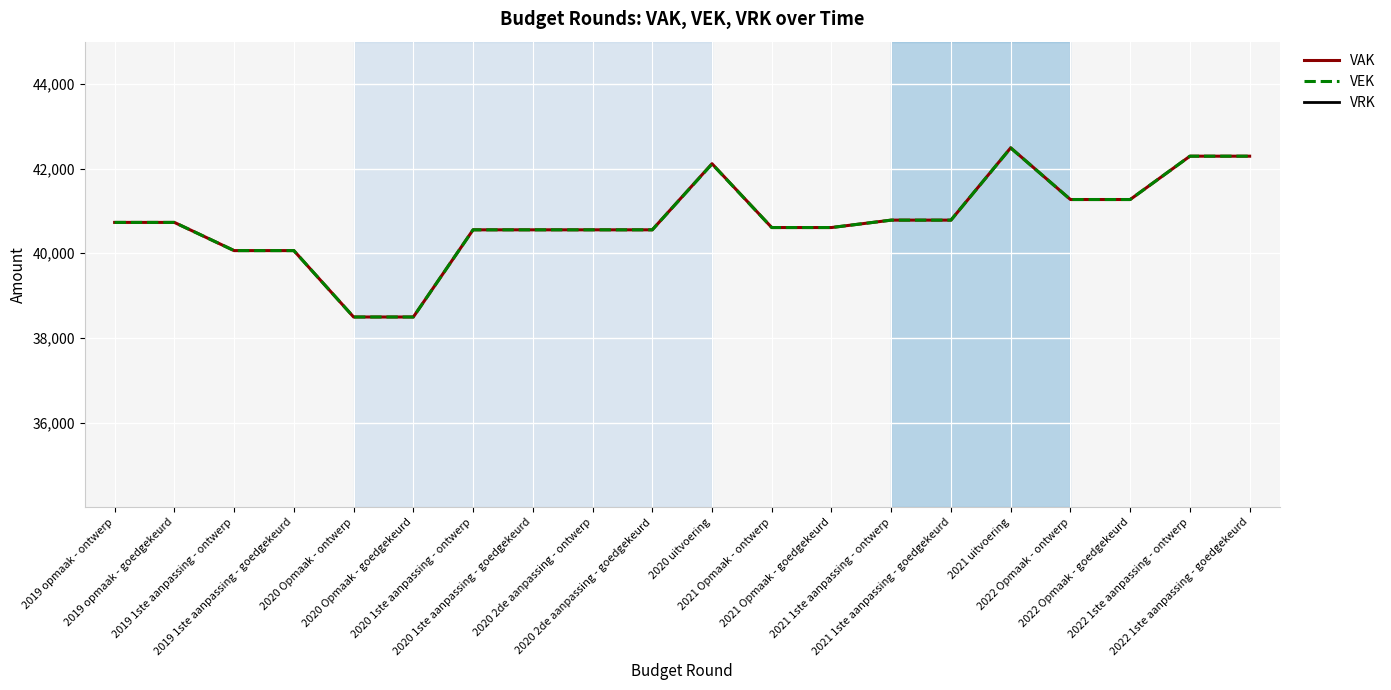

Reading left to right, transcribe all the data shown in this chart.

VAK: 2019 opmaak - ontwerp=40729	2019 opmaak - goedgekeurd=40729	2019 1ste aanpassing - ontwerp=40063	2019 1ste aanpassing - goedgekeurd=40063	2020 Opmaak - ontwerp=38494	2020 Opmaak - goedgekeurd=38494	2020 1ste aanpassing - ontwerp=40554	2020 1ste aanpassing - goedgekeurd=40554	2020 2de aanpassing - ontwerp=40554	2020 2de aanpassing - goedgekeurd=40554	2020 uitvoering=42116	2021 Opmaak - ontwerp=40608	2021 Opmaak - goedgekeurd=40608	2021 1ste aanpassing - ontwerp=40783	2021 1ste aanpassing - goedgekeurd=40783	2021 uitvoering=42492	2022 Opmaak - ontwerp=41270	2022 Opmaak - goedgekeurd=41270	2022 1ste aanpassing - ontwerp=42294	2022 1ste aanpassing - goedgekeurd=42294
VEK: 2019 opmaak - ontwerp=40729	2019 opmaak - goedgekeurd=40729	2019 1ste aanpassing - ontwerp=40063	2019 1ste aanpassing - goedgekeurd=40063	2020 Opmaak - ontwerp=38494	2020 Opmaak - goedgekeurd=38494	2020 1ste aanpassing - ontwerp=40554	2020 1ste aanpassing - goedgekeurd=40554	2020 2de aanpassing - ontwerp=40554	2020 2de aanpassing - goedgekeurd=40554	2020 uitvoering=42110	2021 Opmaak - ontwerp=40608	2021 Opmaak - goedgekeurd=40608	2021 1ste aanpassing - ontwerp=40783	2021 1ste aanpassing - goedgekeurd=40783	2021 uitvoering=42489	2022 Opmaak - ontwerp=41270	2022 Opmaak - goedgekeurd=41270	2022 1ste aanpassing - ontwerp=42294	2022 1ste aanpassing - goedgekeurd=42294
VRK: 2019 opmaak - ontwerp=0	2019 opmaak - goedgekeurd=0	2019 1ste aanpassing - ontwerp=0	2019 1ste aanpassing - goedgekeurd=0	2020 Opmaak - ontwerp=0	2020 Opmaak - goedgekeurd=0	2020 1ste aanpassing - ontwerp=0	2020 1ste aanpassing - goedgekeurd=0	2020 2de aanpassing - ontwerp=0	2020 2de aanpassing - goedgekeurd=0	2020 uitvoering=0	2021 Opmaak - ontwerp=0	2021 Opmaak - goedgekeurd=0	2021 1ste aanpassing - ontwerp=0	2021 1ste aanpassing - goedgekeurd=0	2021 uitvoering=0	2022 Opmaak - ontwerp=0	2022 Opmaak - goedgekeurd=0	2022 1ste aanpassing - ontwerp=0	2022 1ste aanpassing - goedgekeurd=0